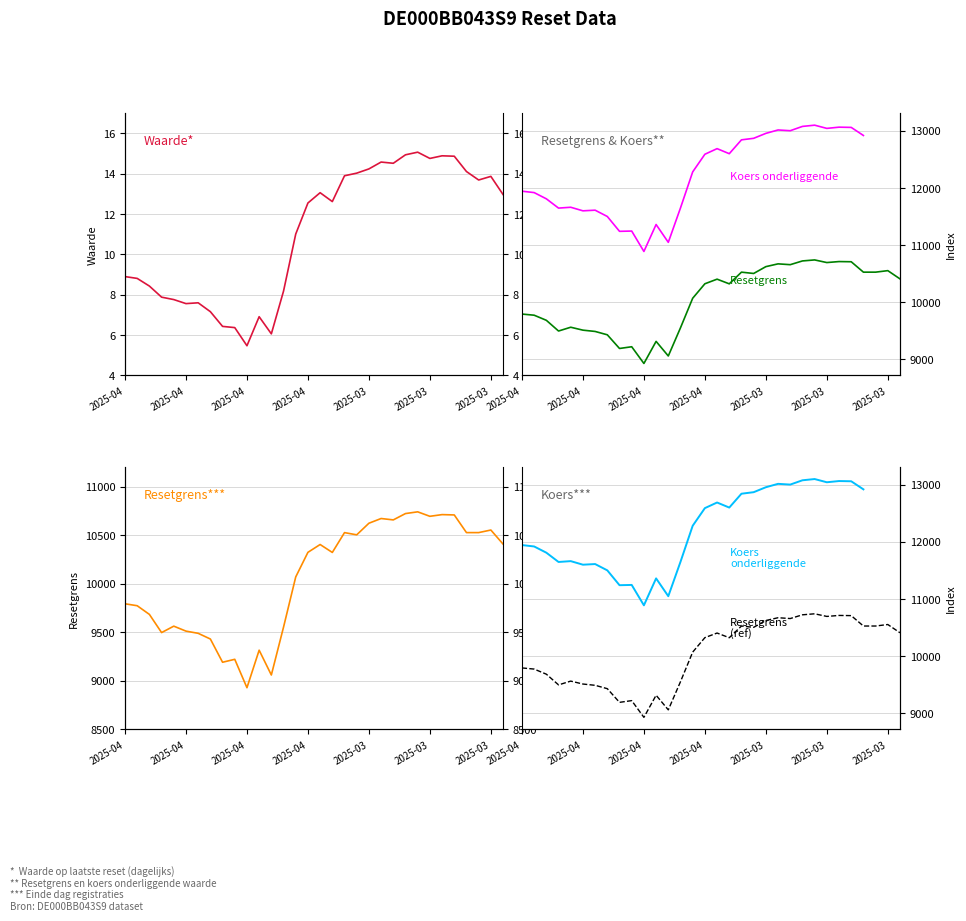

What is the label of the 20th point from the left?

19